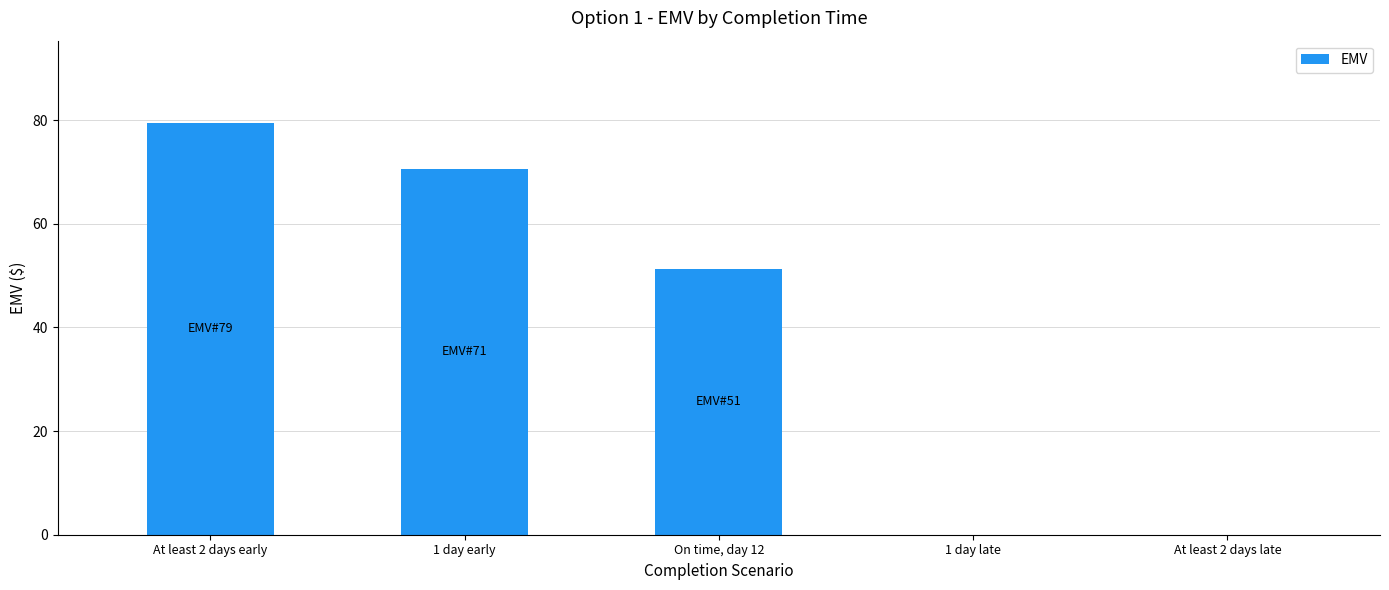

What is the greatest value displayed?

79.4